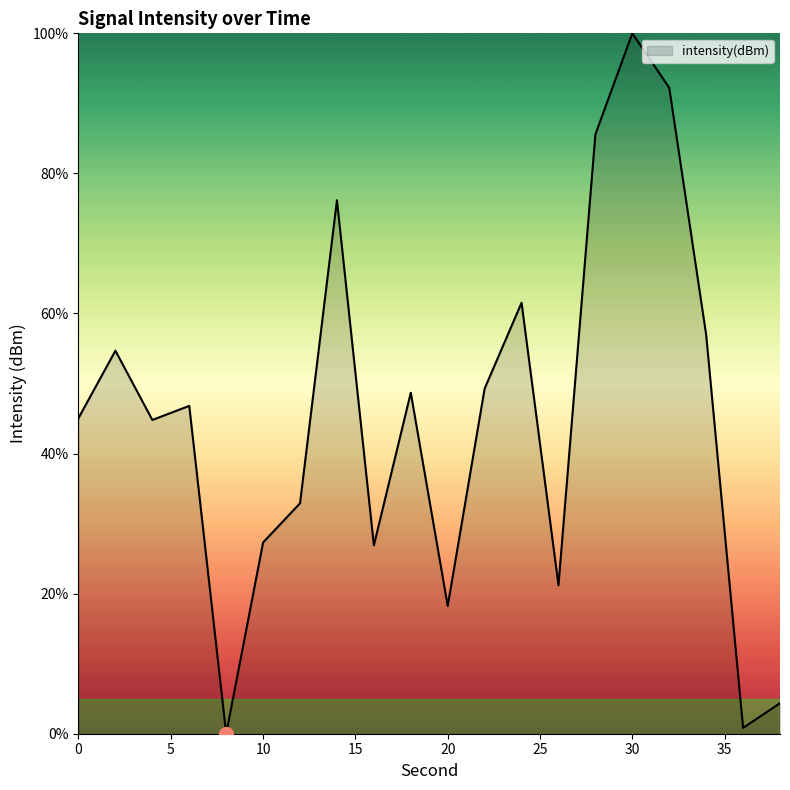

What is the difference between the maximum and minimum values?

100.0